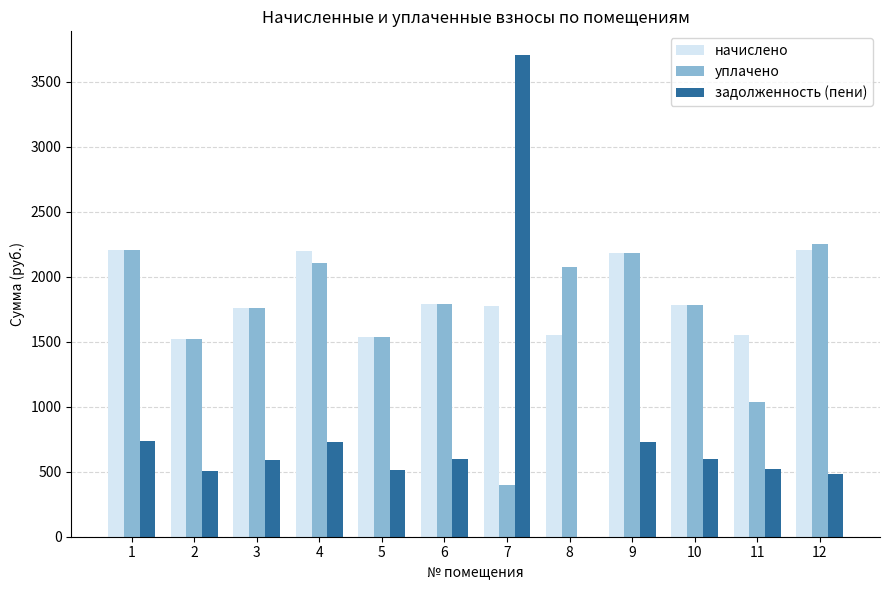

At which category is the sum across all series the highest?

7